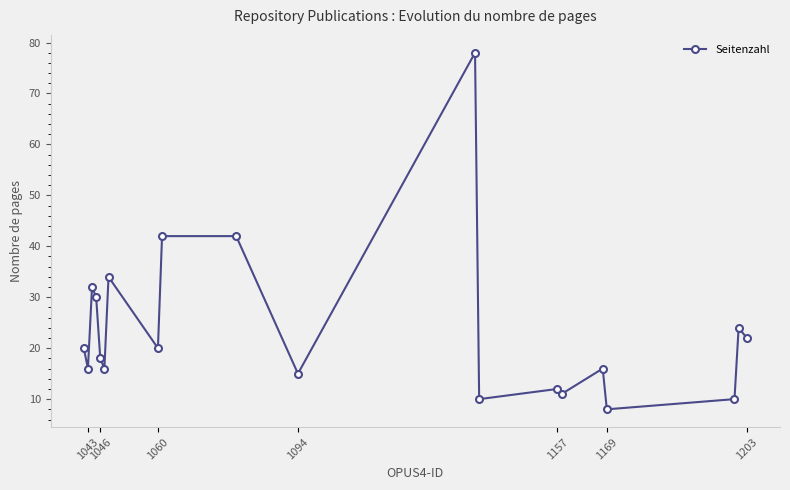

How many interior local peaks (higher than both neighbors) does the data have?

6